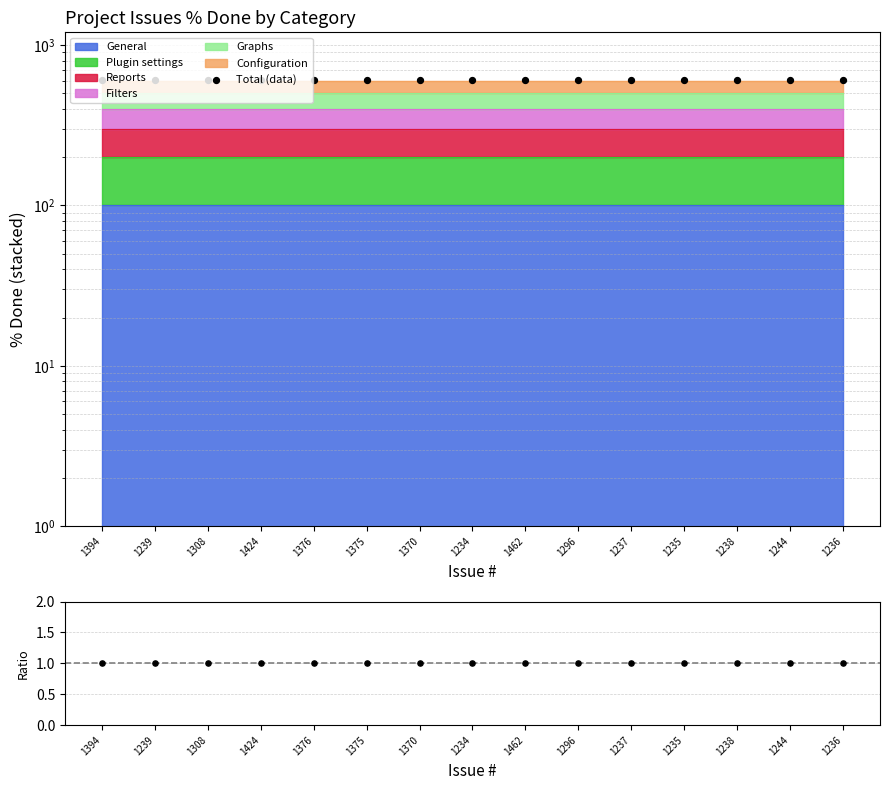

Is the value of Total (data) at 1234 greater than the value of ratio at 1237?

Yes